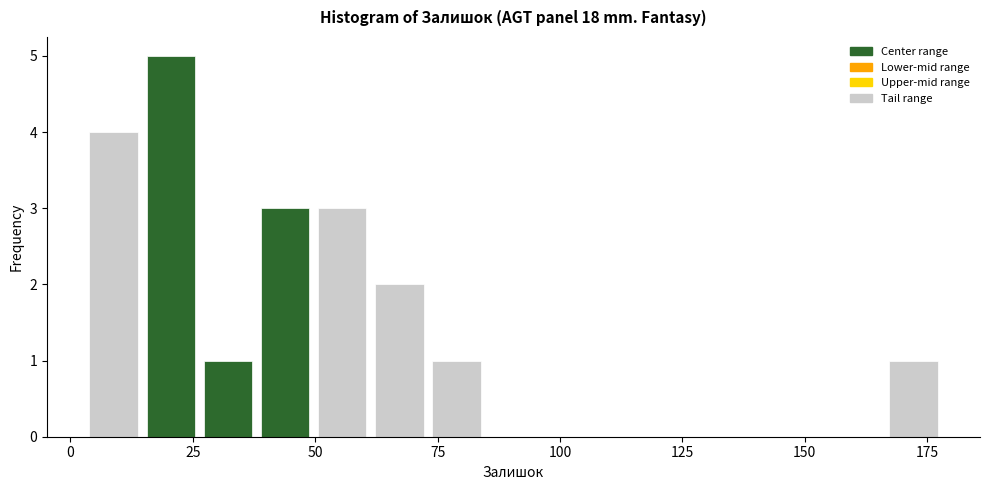

Read against the x-axis, roughly where is the centre of the tallest bar?

20